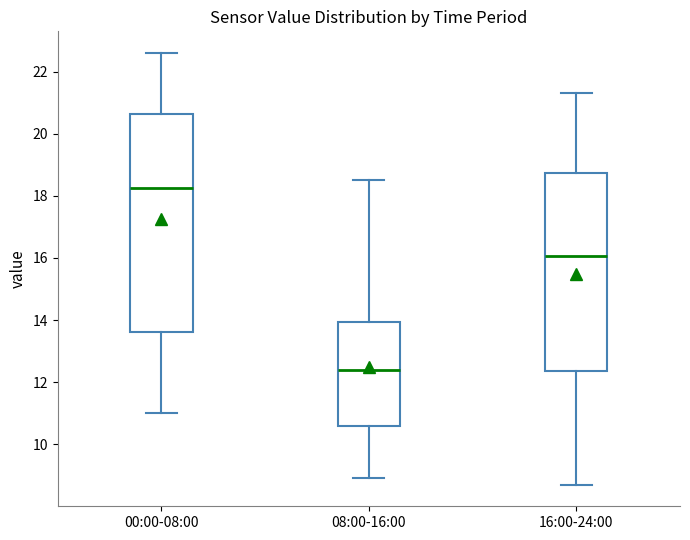

Reading left to right, transcribe this box plot: for each box, give where its median line is, the range the box spans, and where its two whiskers end, as read against the y-axis. The values are not printed on the chart, so give them approximately, as read against the axis.

00:00-08:00: median 18.2, box 13.6 to 20.6, whiskers 11.0 to 22.6
08:00-16:00: median 12.4, box 10.6 to 14.0, whiskers 9.0 to 18.6
16:00-24:00: median 16.0, box 12.4 to 18.8, whiskers 8.8 to 21.4